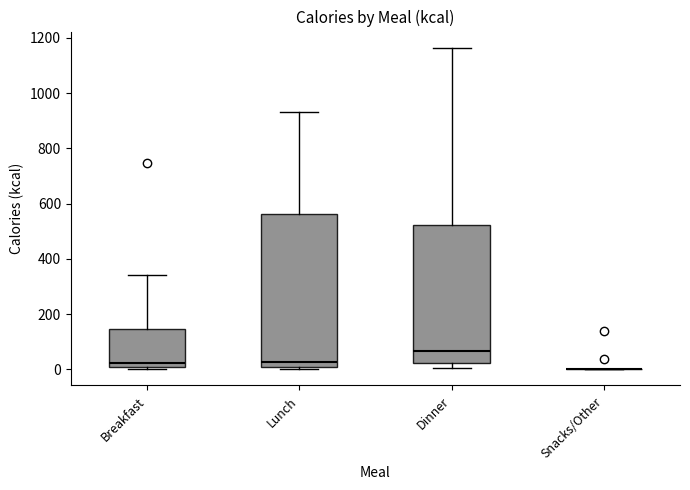

Reading left to right, transcribe this box plot: for each box, give where its median line is, the range the box spans, and where its two whiskers end, as read against the y-axis. The values are not printed on the chart, so give them approximately, as read against the axis.

Breakfast: median 20, box 0 to 140, whiskers 0 (just below the box's lower edge) to 340
Lunch: median 20, box 0 to 560, whiskers 0 (just below the box's lower edge) to 940
Dinner: median 60, box 20 to 520, whiskers 0 to 1160
Snacks/Other: box collapsed to a line at 0, whiskers 0 to 0